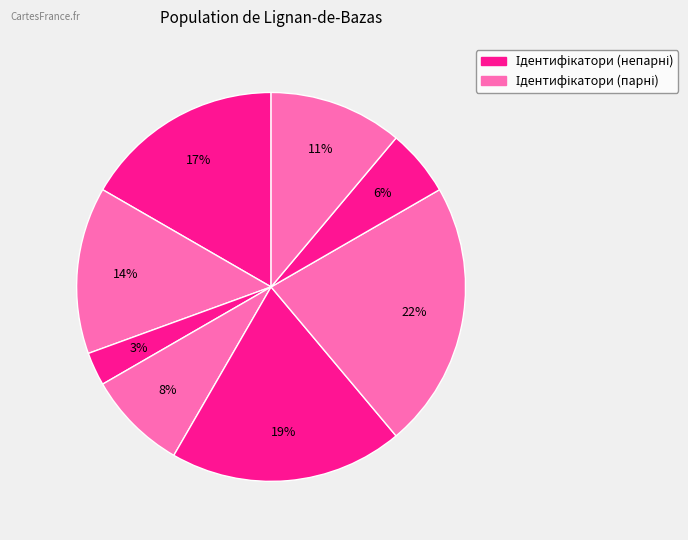

How many segments does this pie chart have?

8